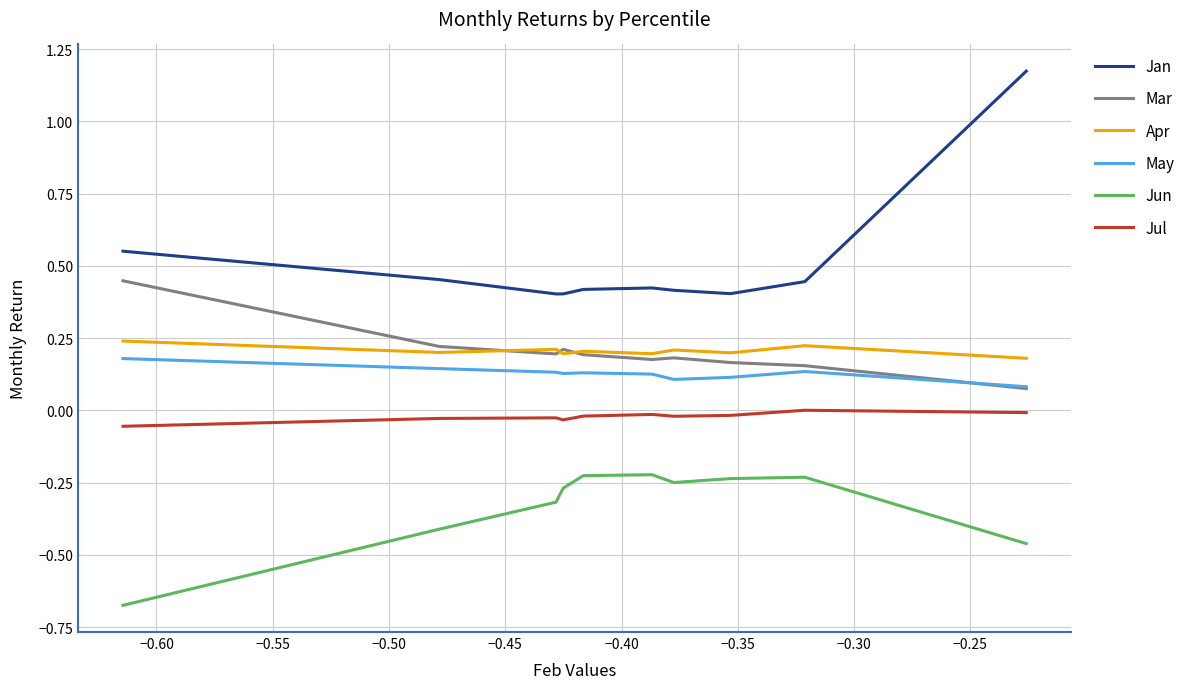

What is the greatest value displayed?

1.2